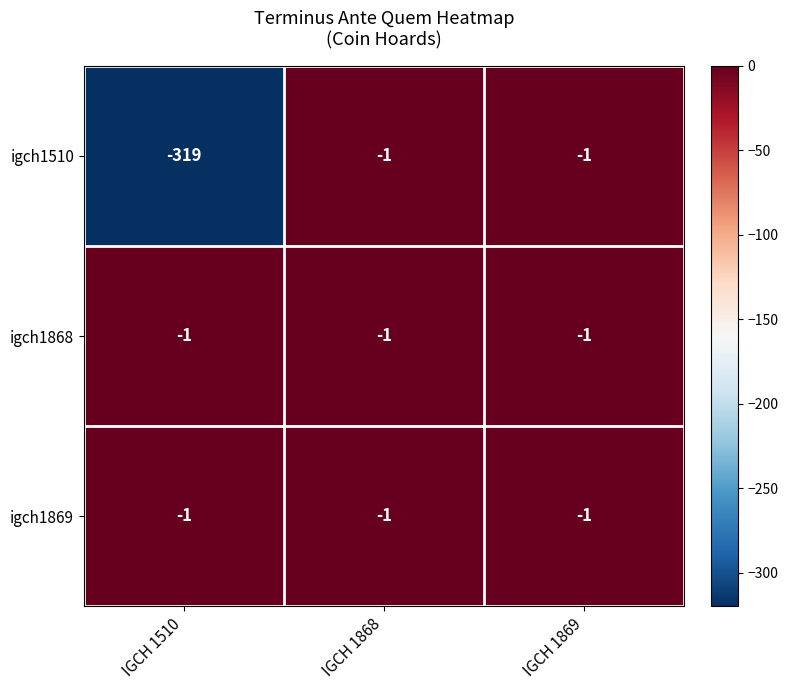

What is the total value across all series at IGCH 1510?

-321